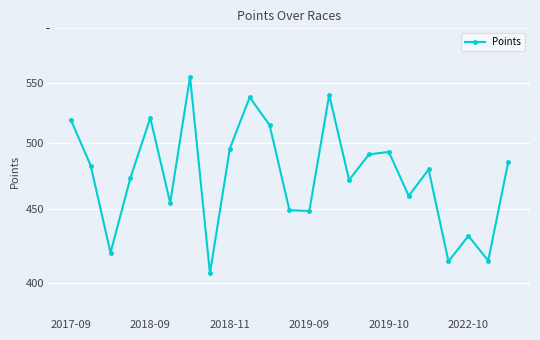

What is the average value?

476.2